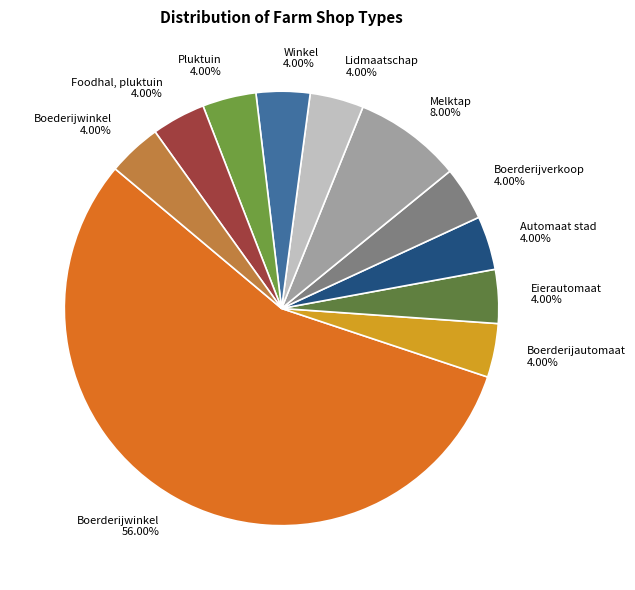

Approximately how many times larger is the value at Automaat stad 4.00% compared to Boerderijautomaat 4.00%?

1.0